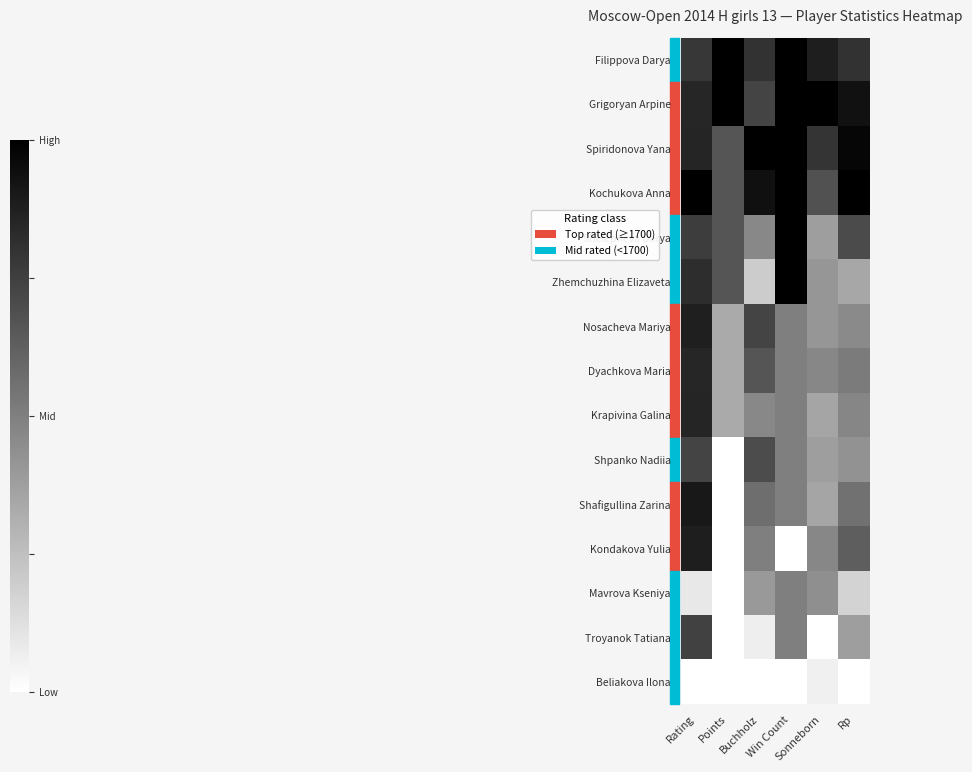

Which has a higher value, Win Count or Rating?

Win Count